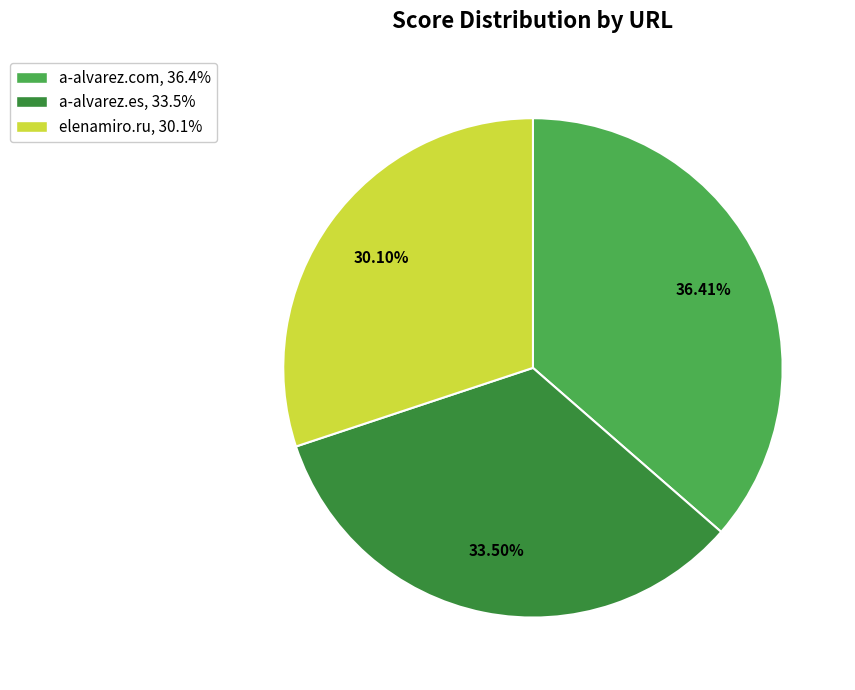

What portion of the pie excludes a-alvarez.com?

63.6%